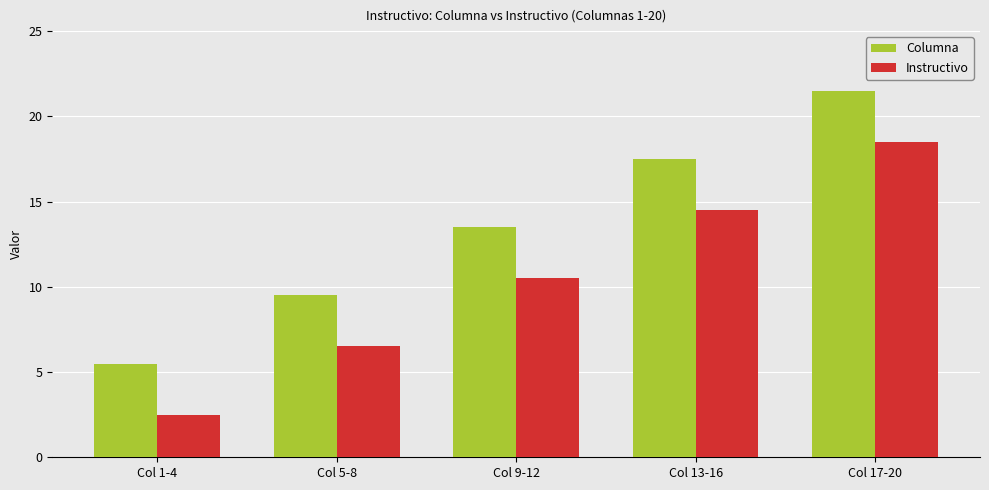

List the series in order of their overall mean, highest first.

Columna, Instructivo